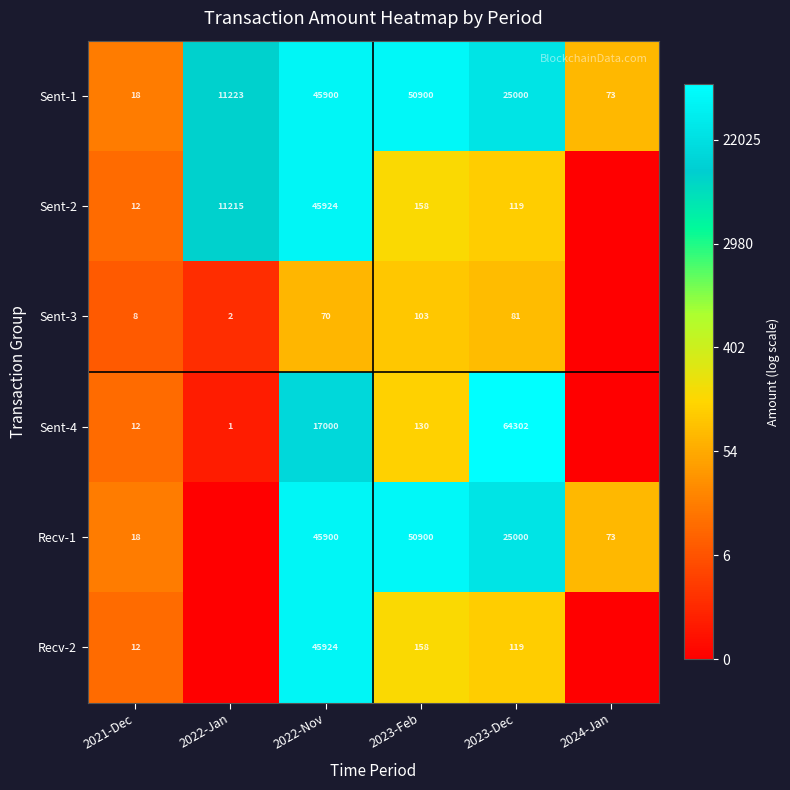

Is the value of Sent-4 at 2023-Feb greater than the value of Sent-3 at 2021-Dec?

Yes